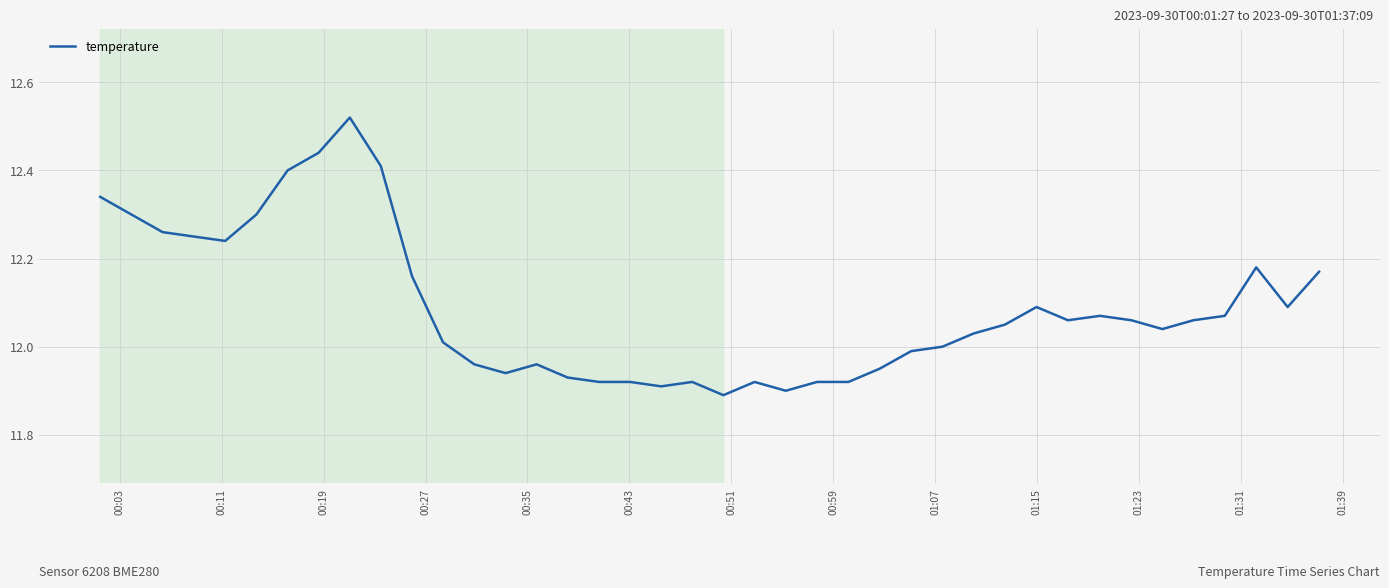

What is the difference between the maximum and minimum values?

0.6